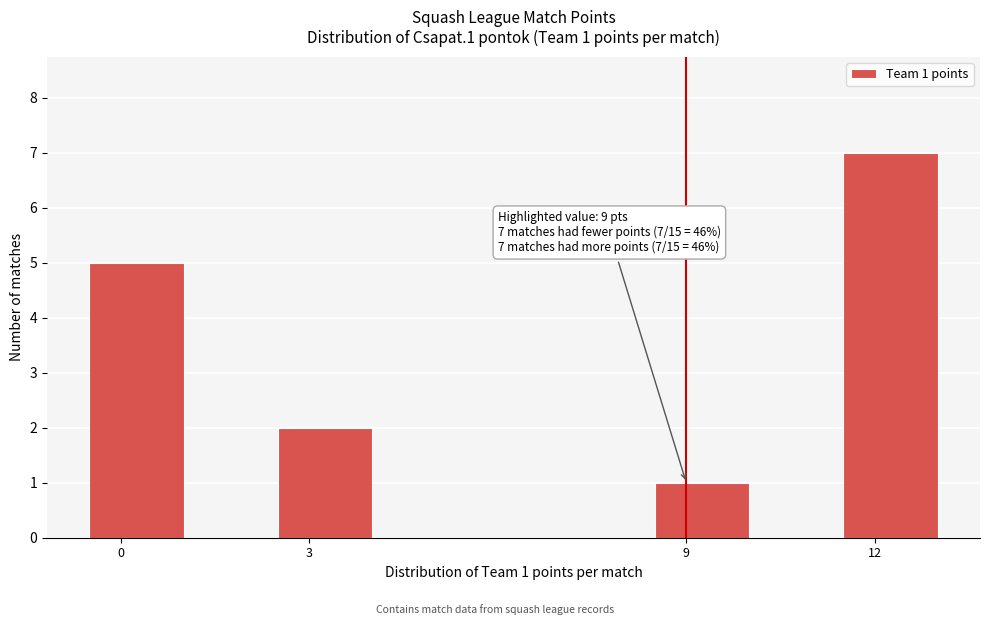

Around what value on the x-axis is the tallest bar? Give the approximate position of its centre, as read against the axis.

12.5